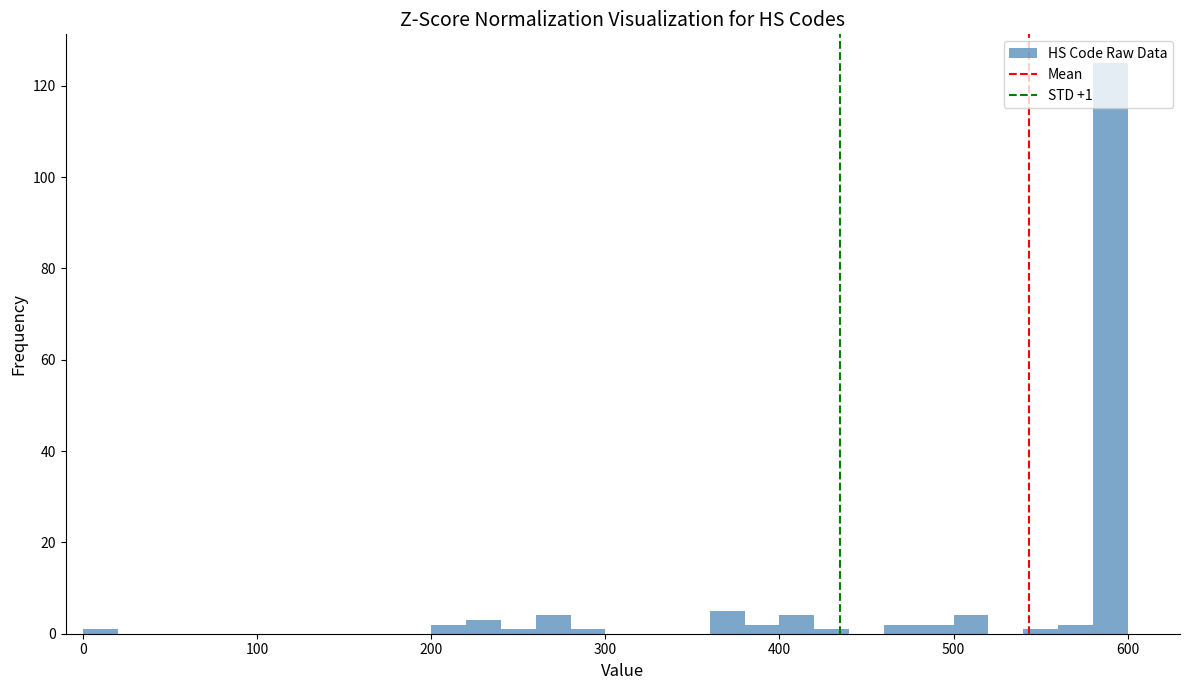

Around what value on the x-axis is the tallest bar? Give the approximate position of its centre, as read against the axis.

590